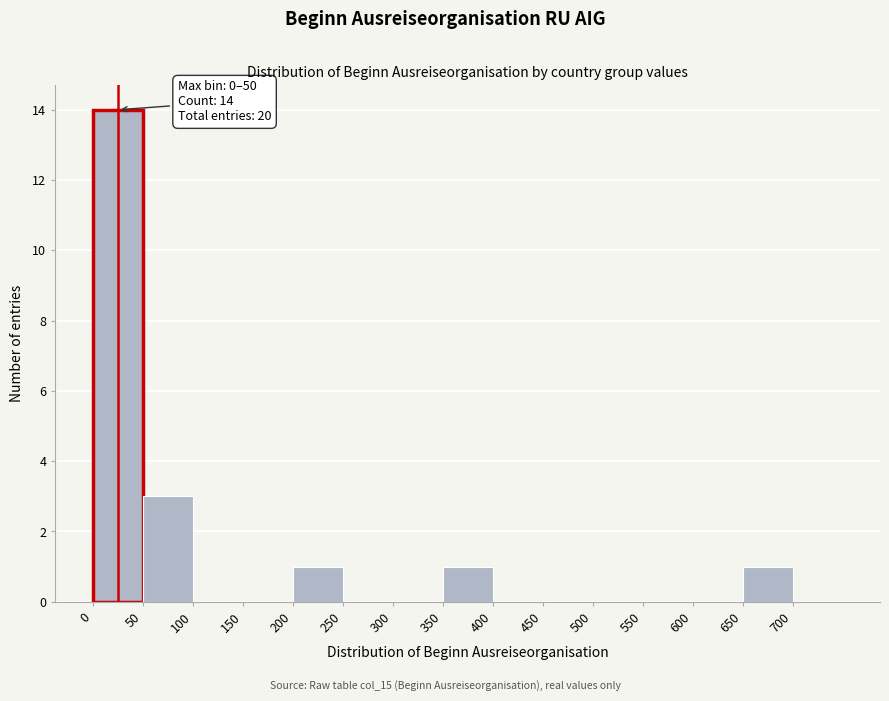

Which range on the x-axis has the tallest bar?

0 to 50